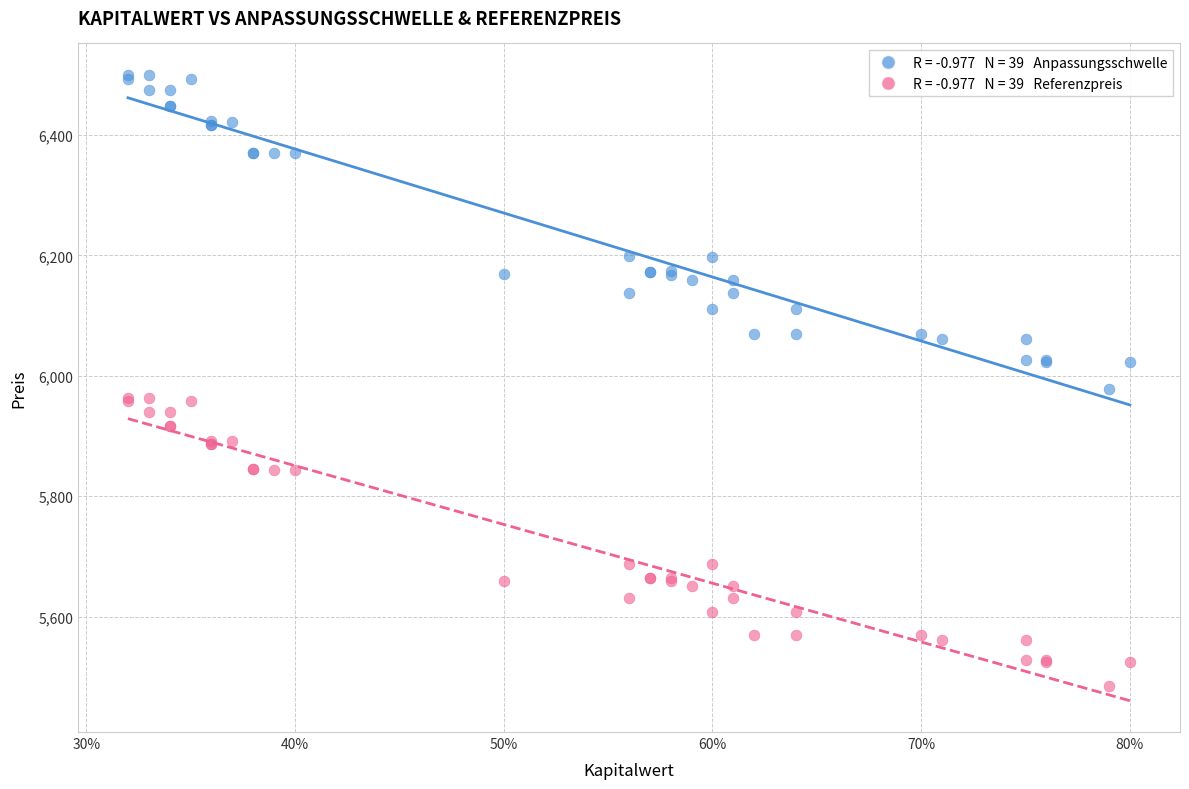

Across all series, what Y value is closest to 5992?

5978.4